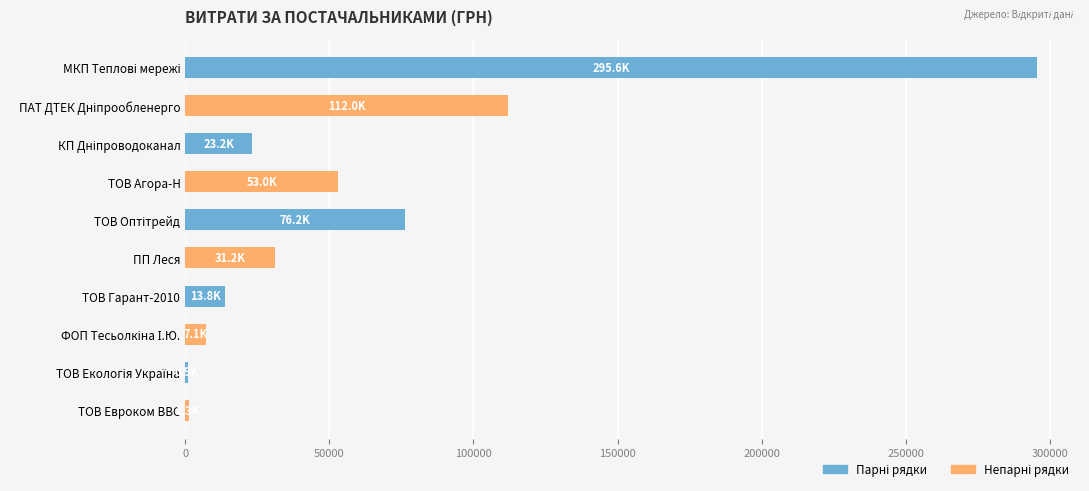

What is the maximum value shown in the chart?

295638.6